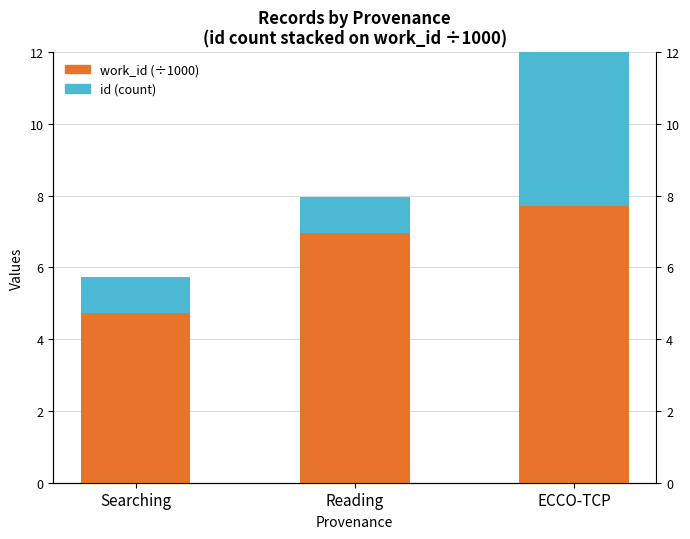

What is the spread (max minus min) of values at ECCO-TCP?

0.3